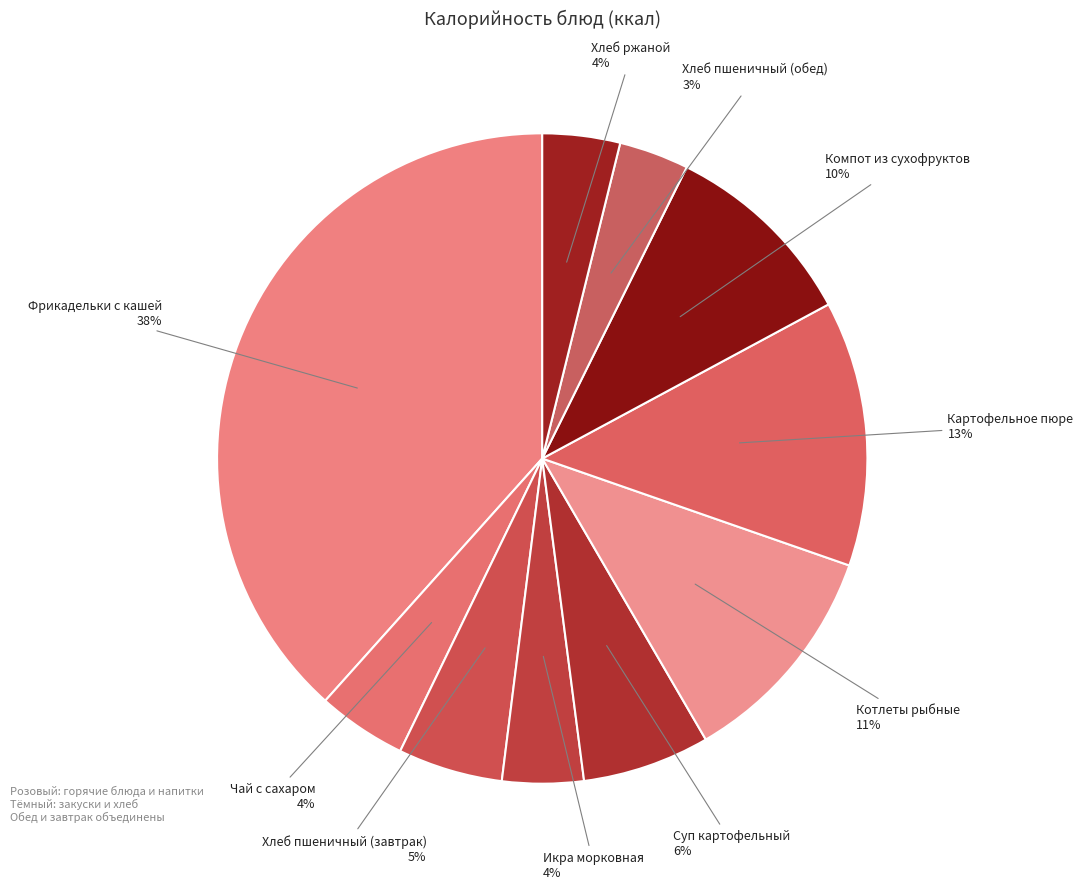

Count the number of slices in the pie.

10